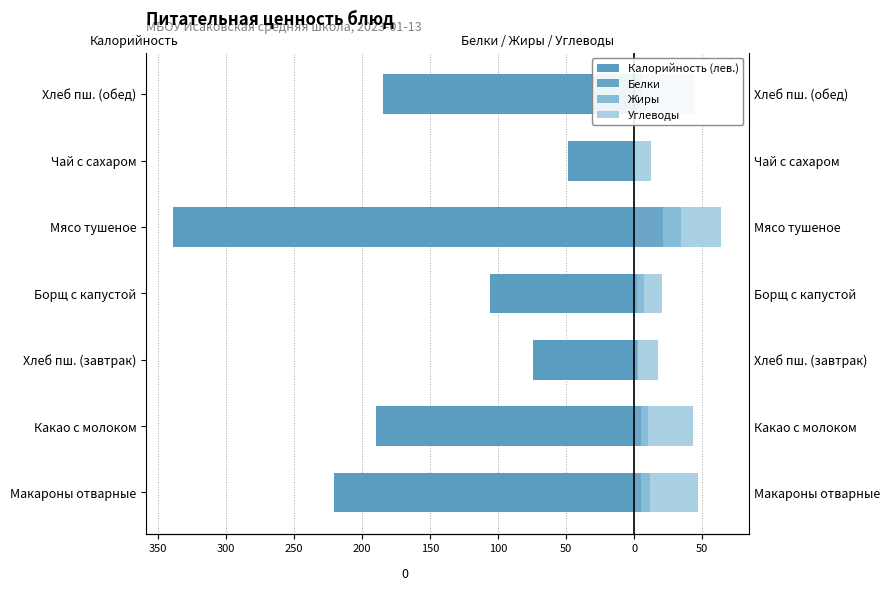

Which series changed the most between Какао с молоком and Мясо тушеное?

Калорийность (лев.)